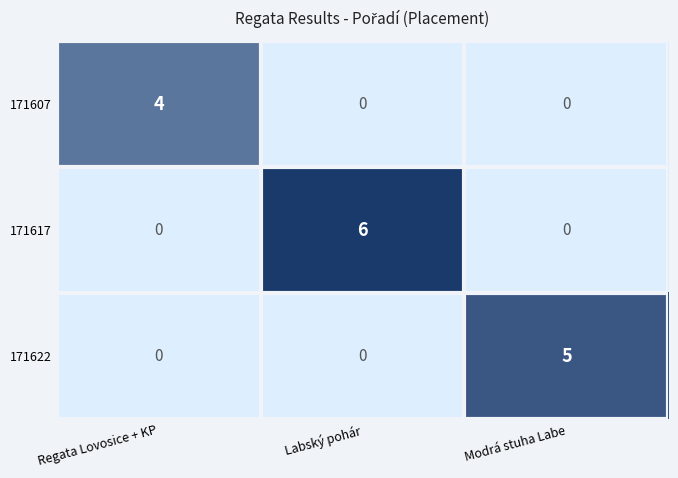

The value of 171607 at Regata Lovosice + KP is 4. True or false?

True